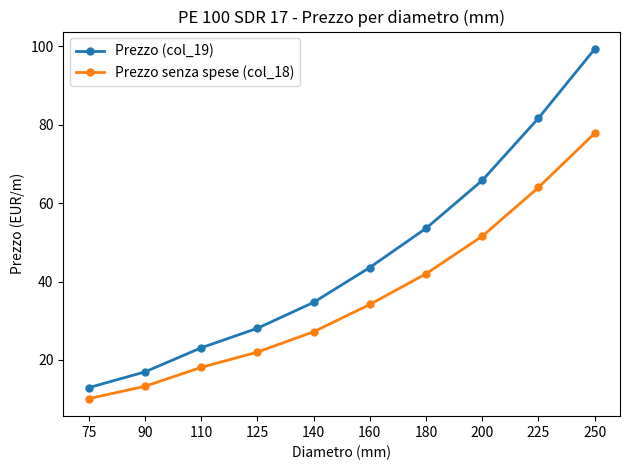

Which series has the widest spread of values?

Prezzo (col_19)